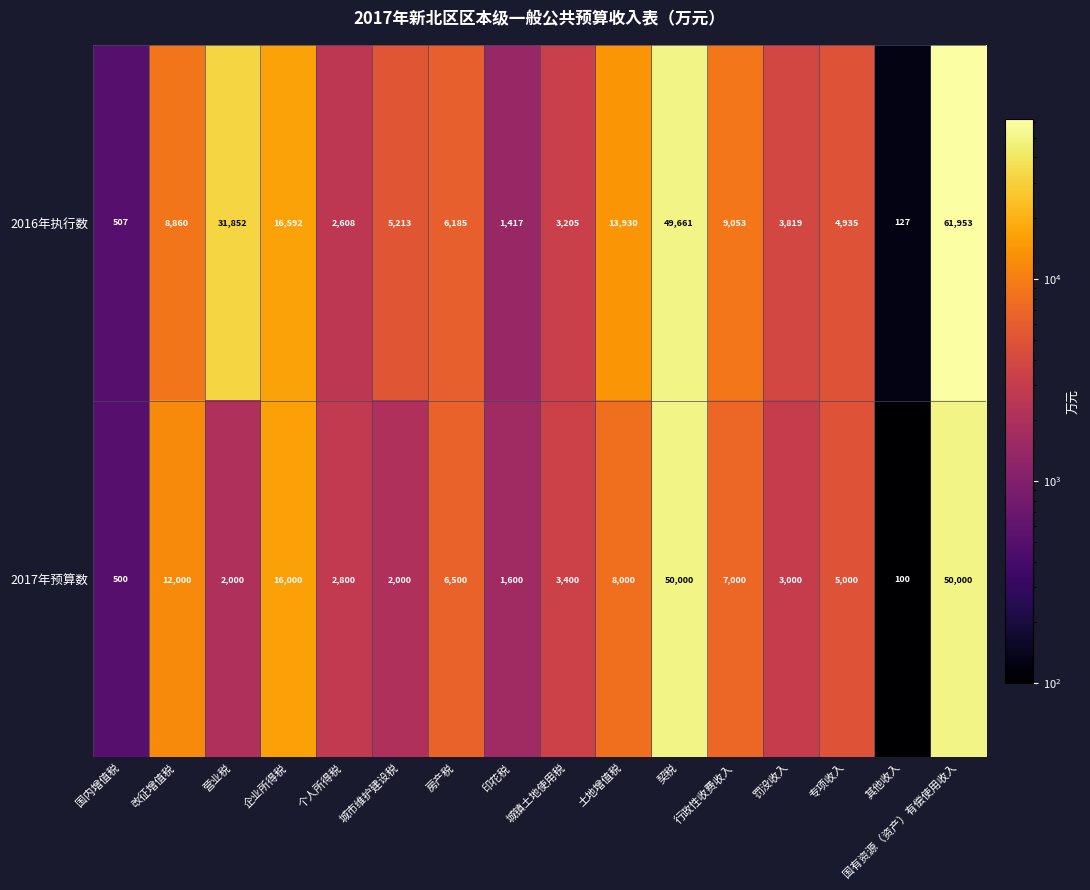

At which label does 2016年执行数 first exceed 6185?

改征增值税